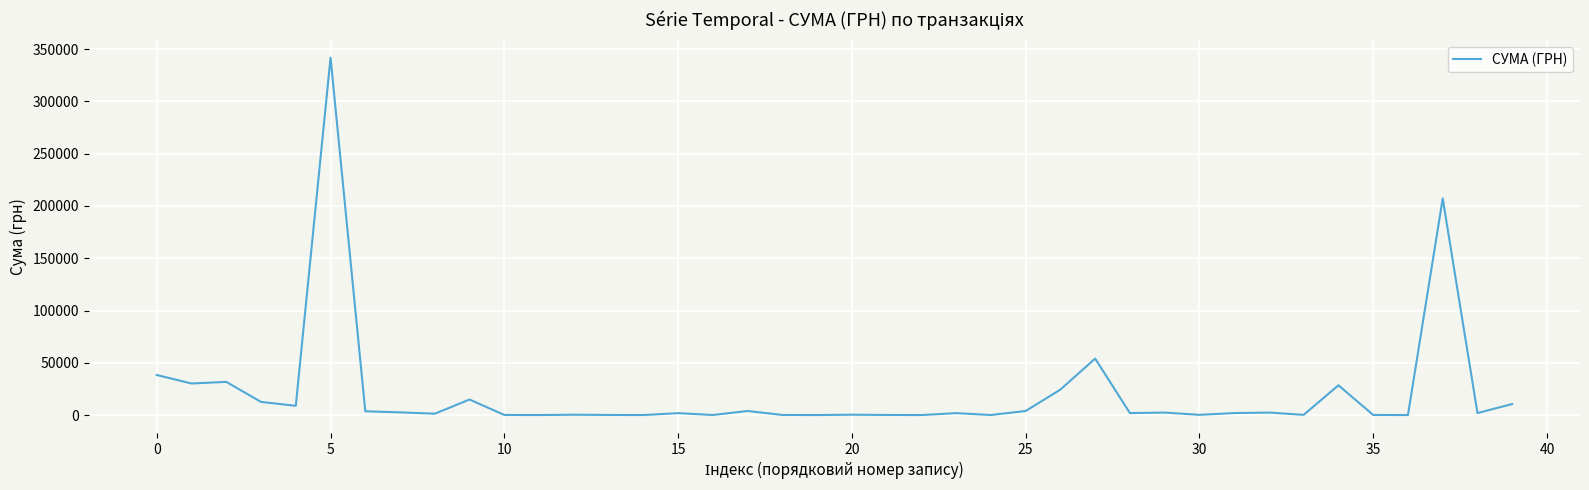

What is the difference between the maximum and minimum values?

341819.6